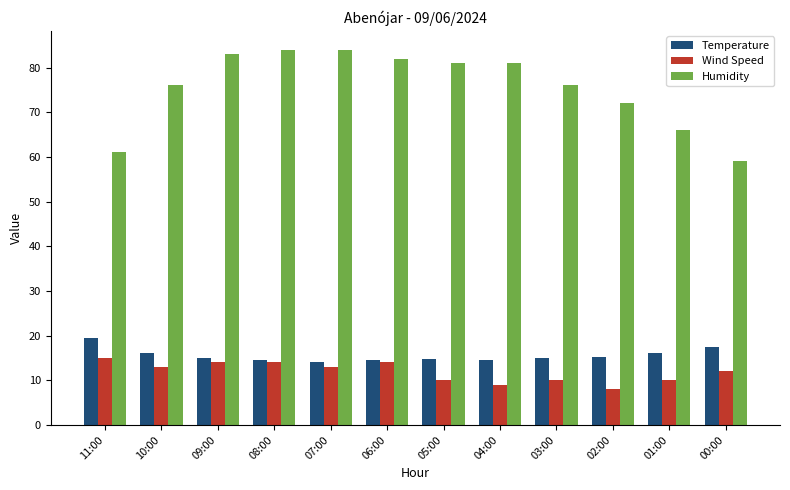

Between 10:00 and 01:00, which series saw the biggest shift?

Humidity